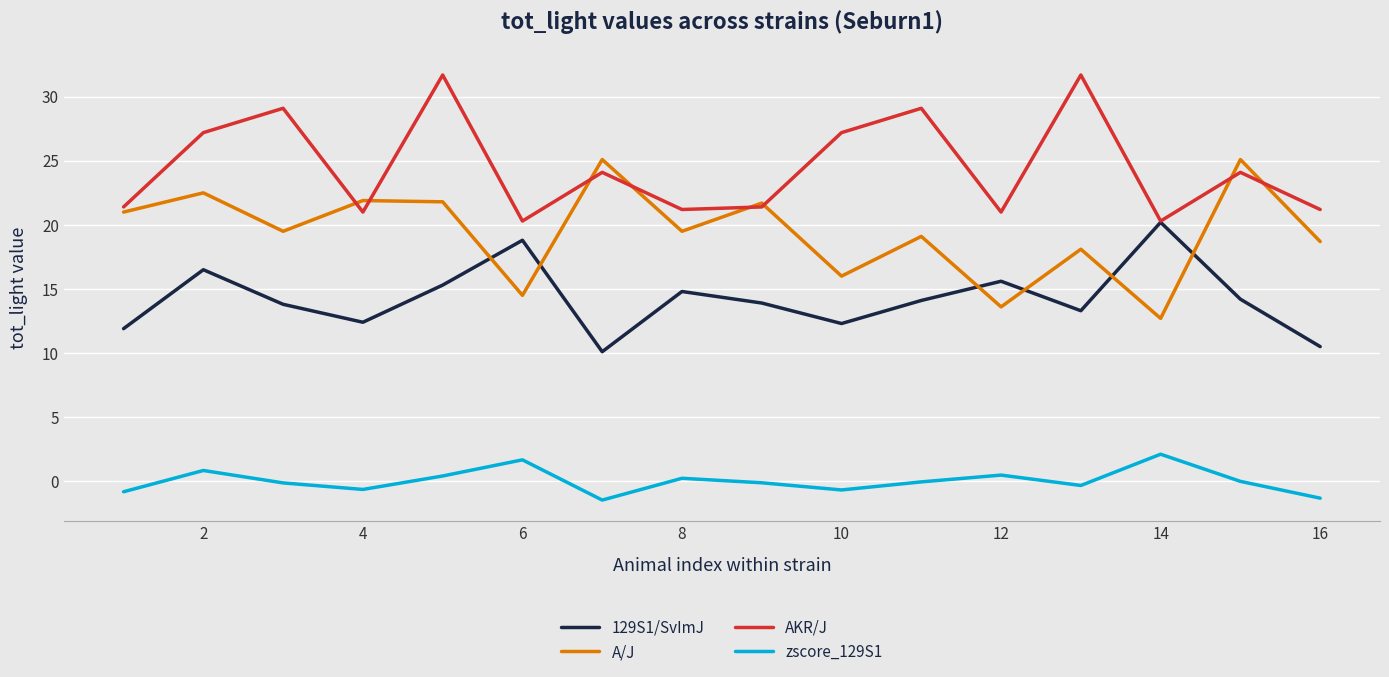

True or false: A/J and zscore_129S1 cross at least once.

False